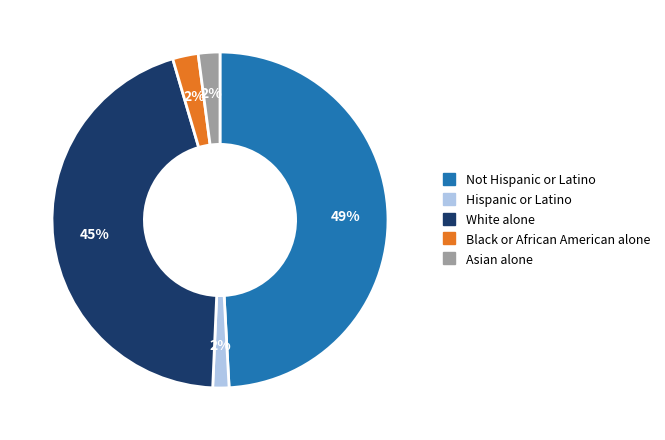

To the nearest percent, what is the average slice percentage?

20%